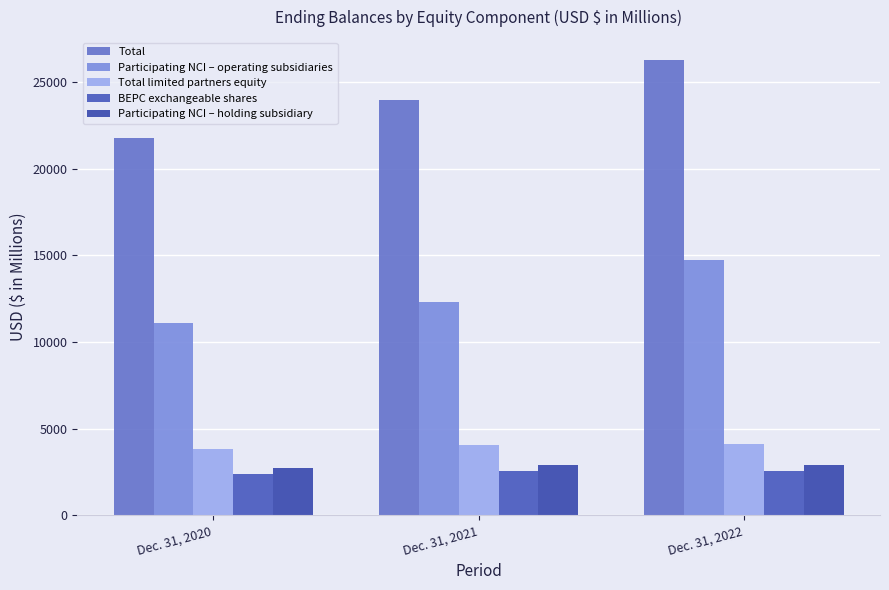

How many bars are there in total?

15